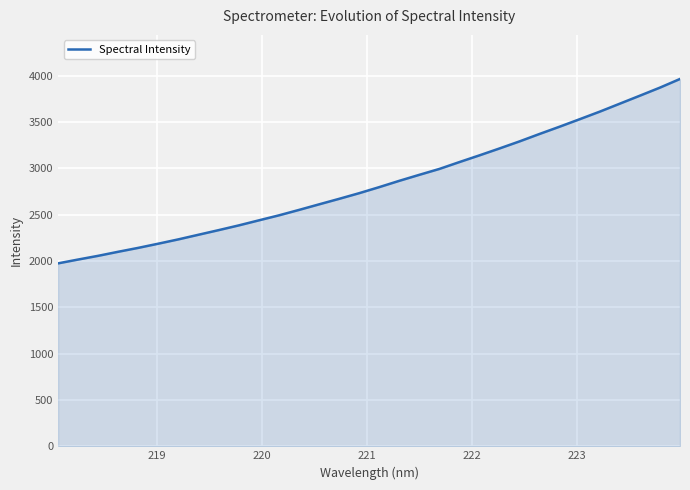

What is the smallest value displayed?

1974.2